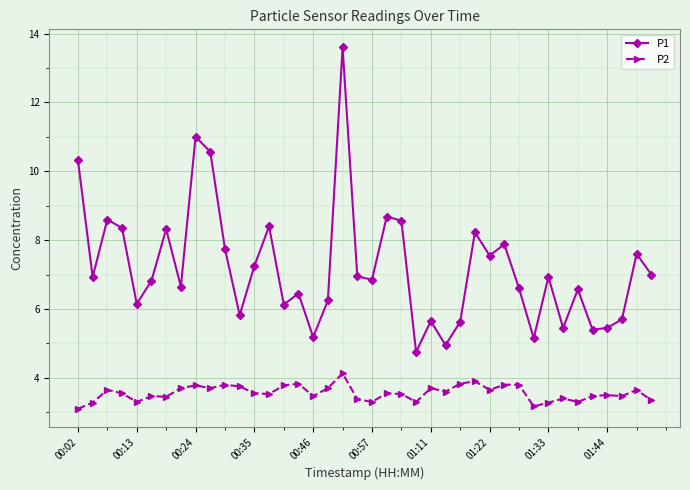

What is the average value of the P1 series?

7.2